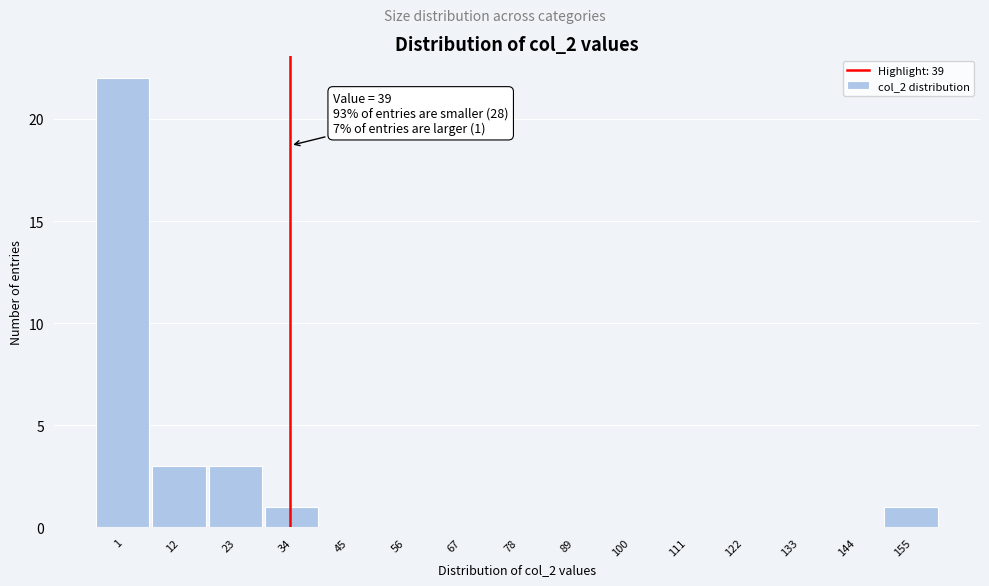

Reading right to left, extract all data points from this chart.

155=1	144=0	133=0	122=0	111=0	100=0	89=0	78=0	67=0	56=0	45=0	34=1	23=3	12=3	1=22